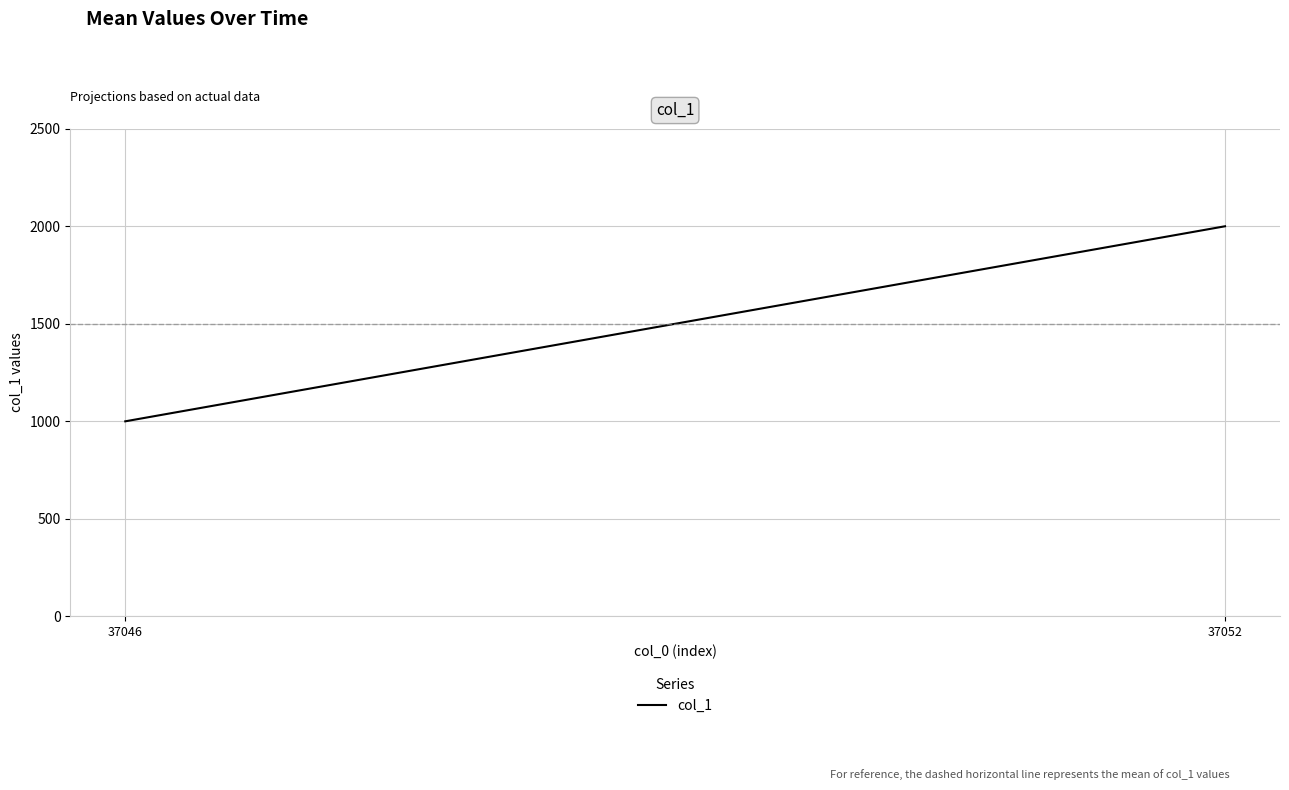

What is the average value?

1500